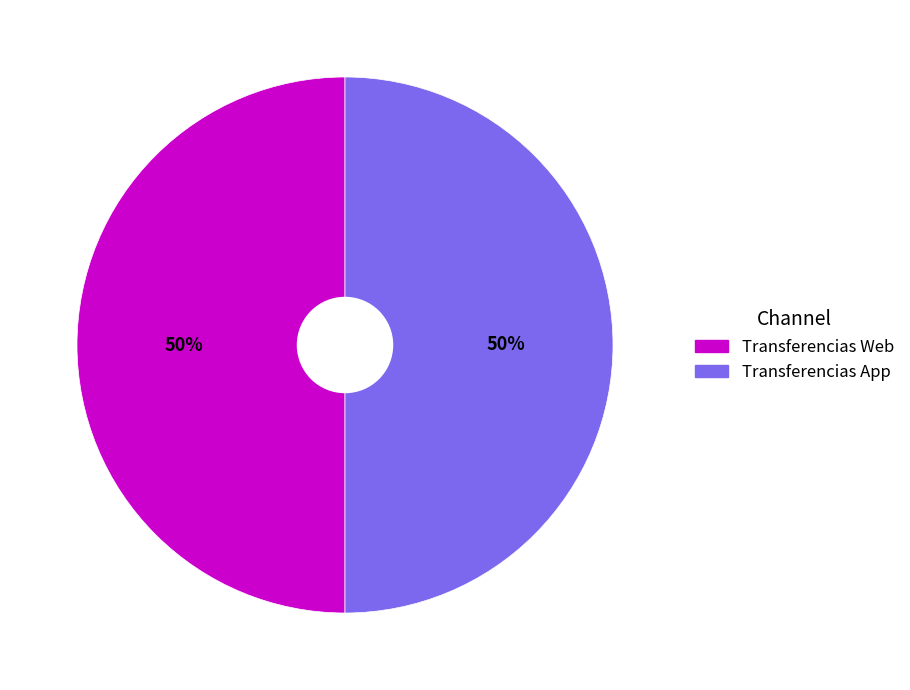

How many segments does this pie chart have?

2